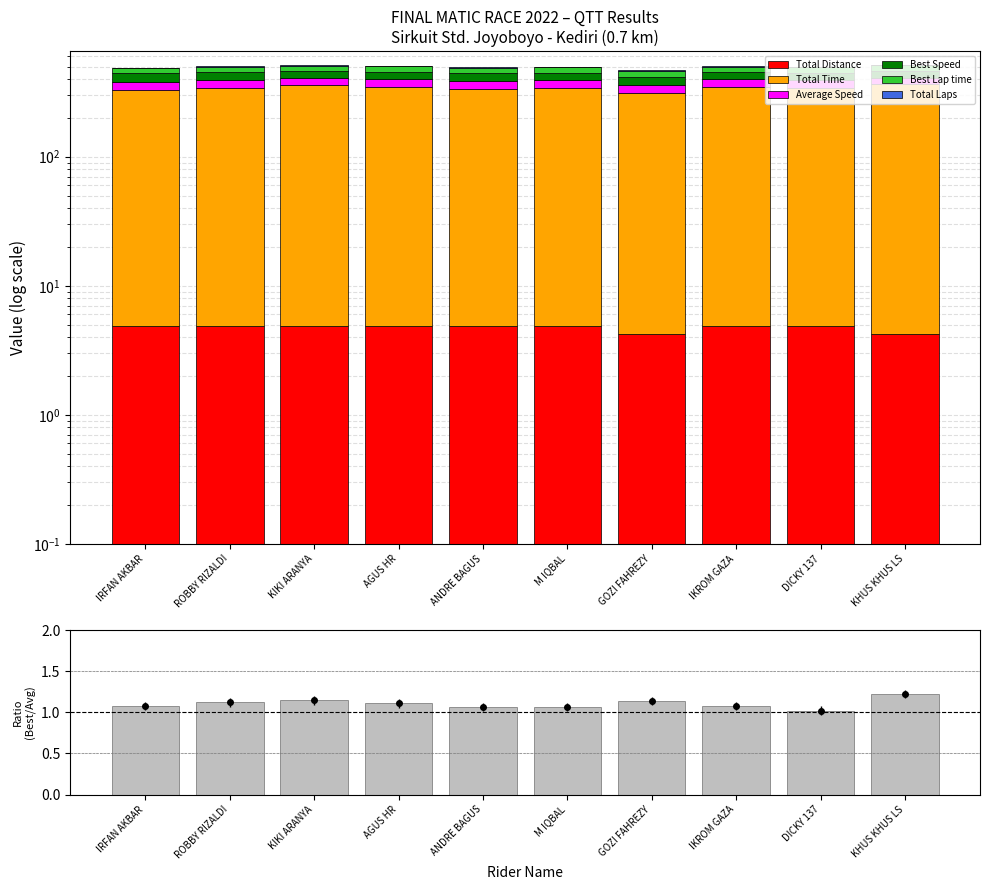

What is the value of the Total Time bar at the 2nd from the left?

338.2